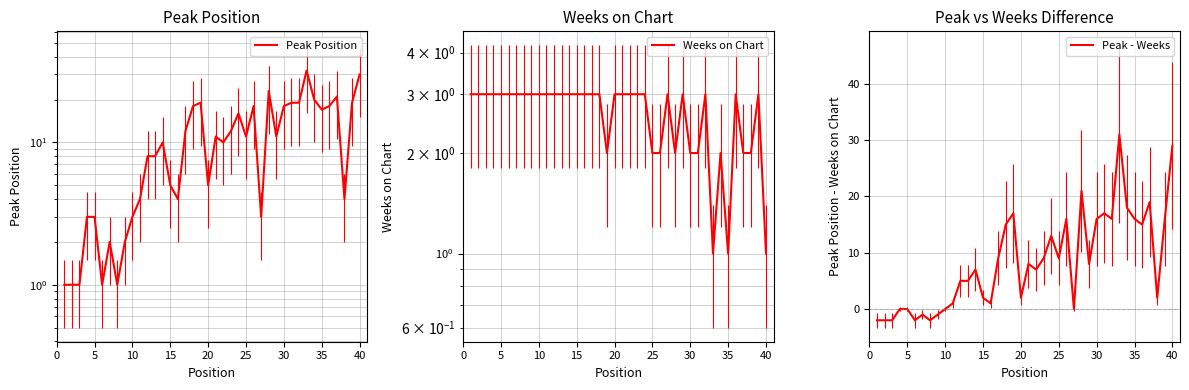

Is it true that Peak - Weeks equals 2 at 15?

True